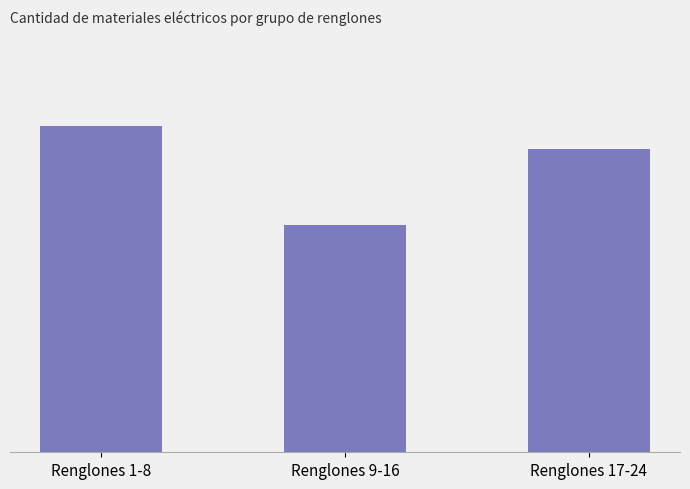

Between Renglones 1-8 and Renglones 9-16, which is larger?

Renglones 1-8